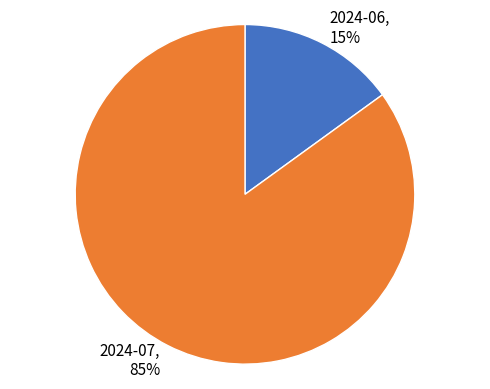

Is 2024-06 the majority of the pie?

No